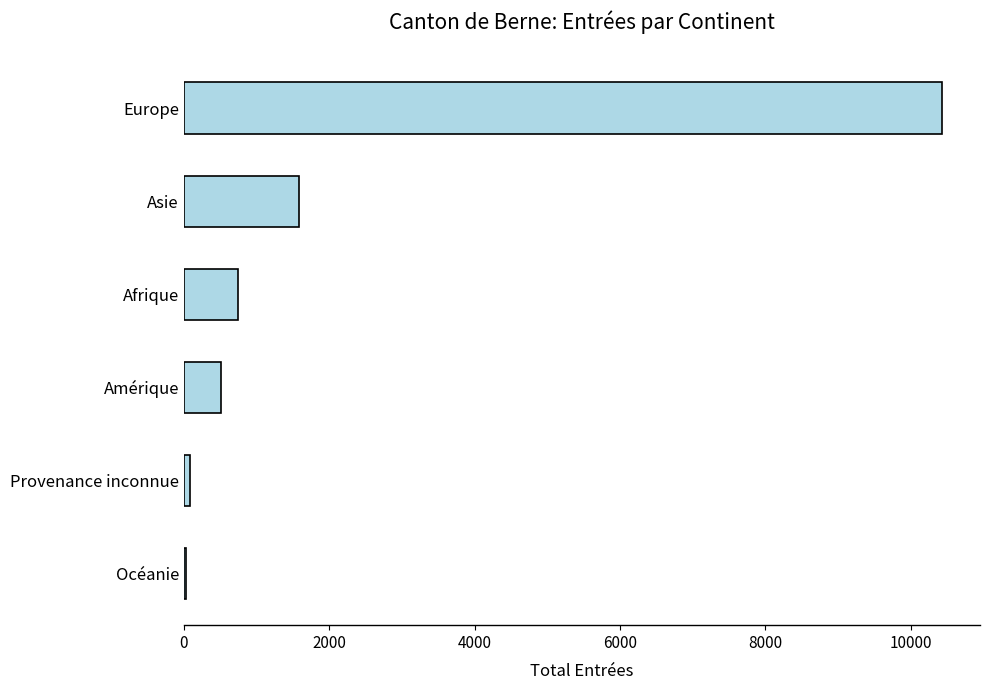

Count the number of data series in this chart.

1